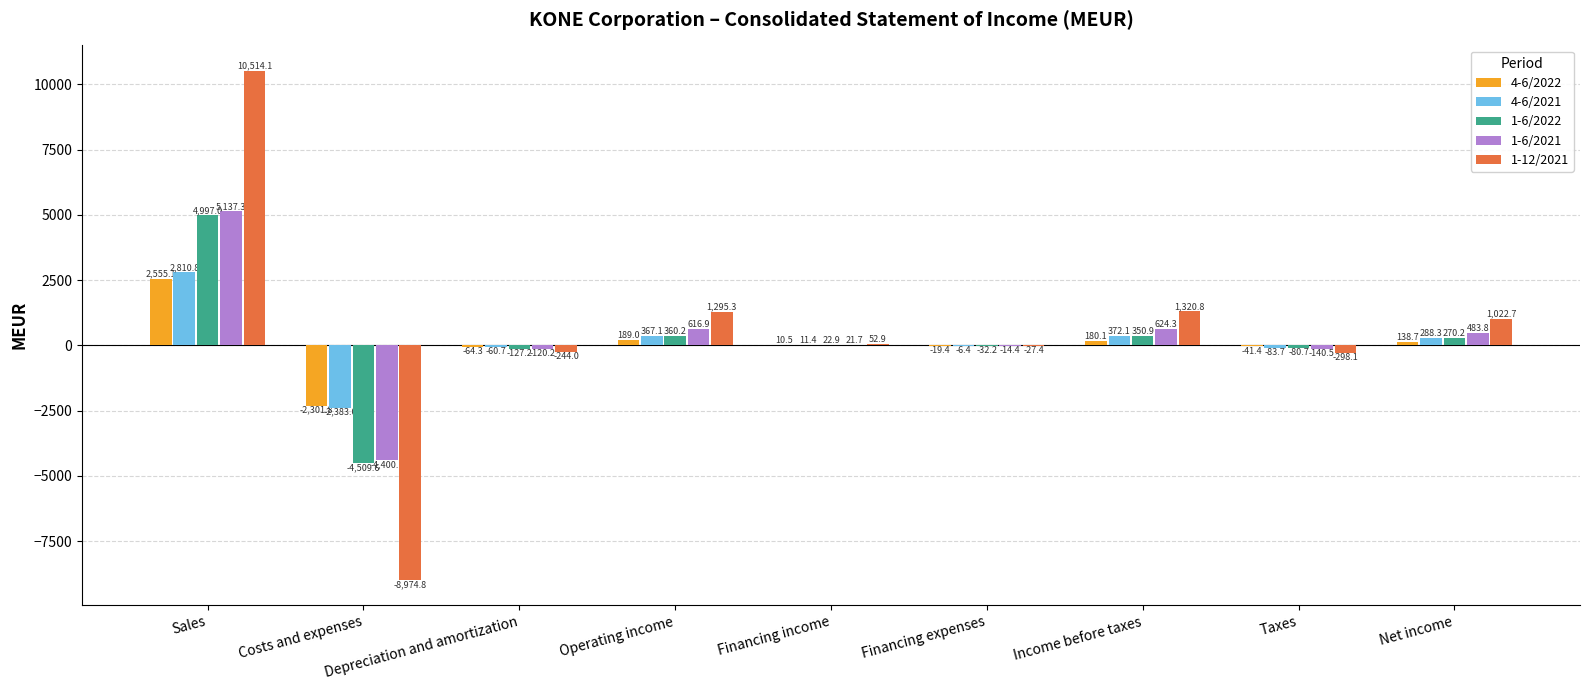

Reading left to right, extract all data points from this chart.

4-6/2022: Sales=2555.1	Costs and expenses=-2301.8	Depreciation and amortization=-64.3	Operating income=189.0	Financing income=10.5	Financing expenses=-19.4	Income before taxes=180.1	Taxes=-41.4	Net income=138.7
4-6/2021: Sales=2810.8	Costs and expenses=-2383.0	Depreciation and amortization=-60.7	Operating income=367.1	Financing income=11.4	Financing expenses=-6.4	Income before taxes=372.1	Taxes=-83.7	Net income=288.3
1-6/2022: Sales=4997.0	Costs and expenses=-4509.6	Depreciation and amortization=-127.2	Operating income=360.2	Financing income=22.9	Financing expenses=-32.2	Income before taxes=350.9	Taxes=-80.7	Net income=270.2
1-6/2021: Sales=5137.3	Costs and expenses=-4400.1	Depreciation and amortization=-120.2	Operating income=616.9	Financing income=21.7	Financing expenses=-14.4	Income before taxes=624.3	Taxes=-140.5	Net income=483.8
1-12/2021: Sales=10514.1	Costs and expenses=-8974.8	Depreciation and amortization=-244.0	Operating income=1295.3	Financing income=52.9	Financing expenses=-27.4	Income before taxes=1320.8	Taxes=-298.1	Net income=1022.7